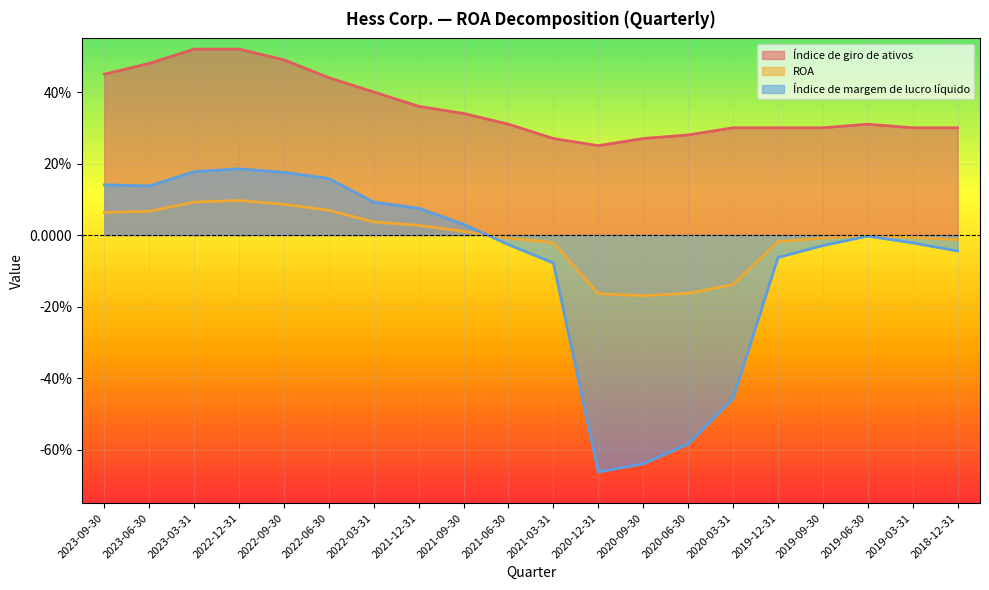

Where does the ROA series first go above 0?

2023-09-30